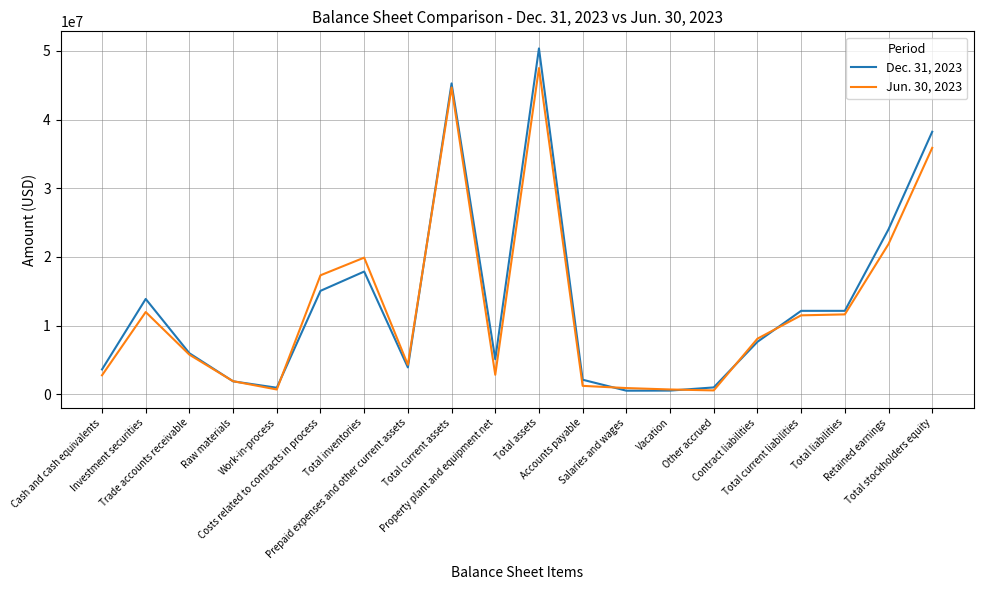

Rank the series by their average value, from lowest to highest.

Jun. 30, 2023, Dec. 31, 2023